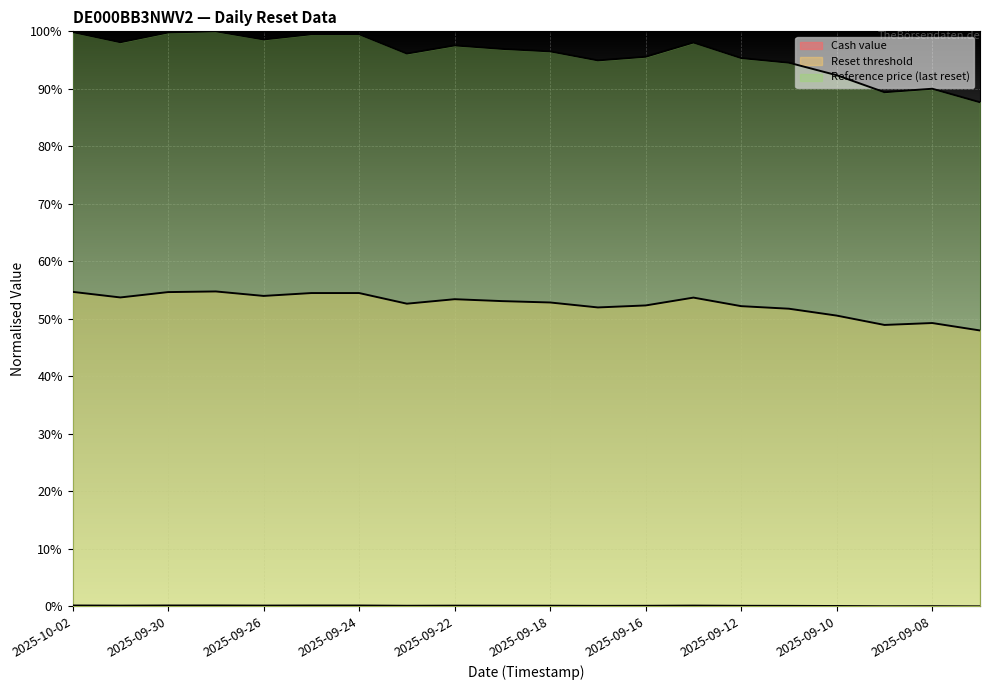

True or false: Reference price (last reset) has a value of 0.2 at 2025-09-05.

False